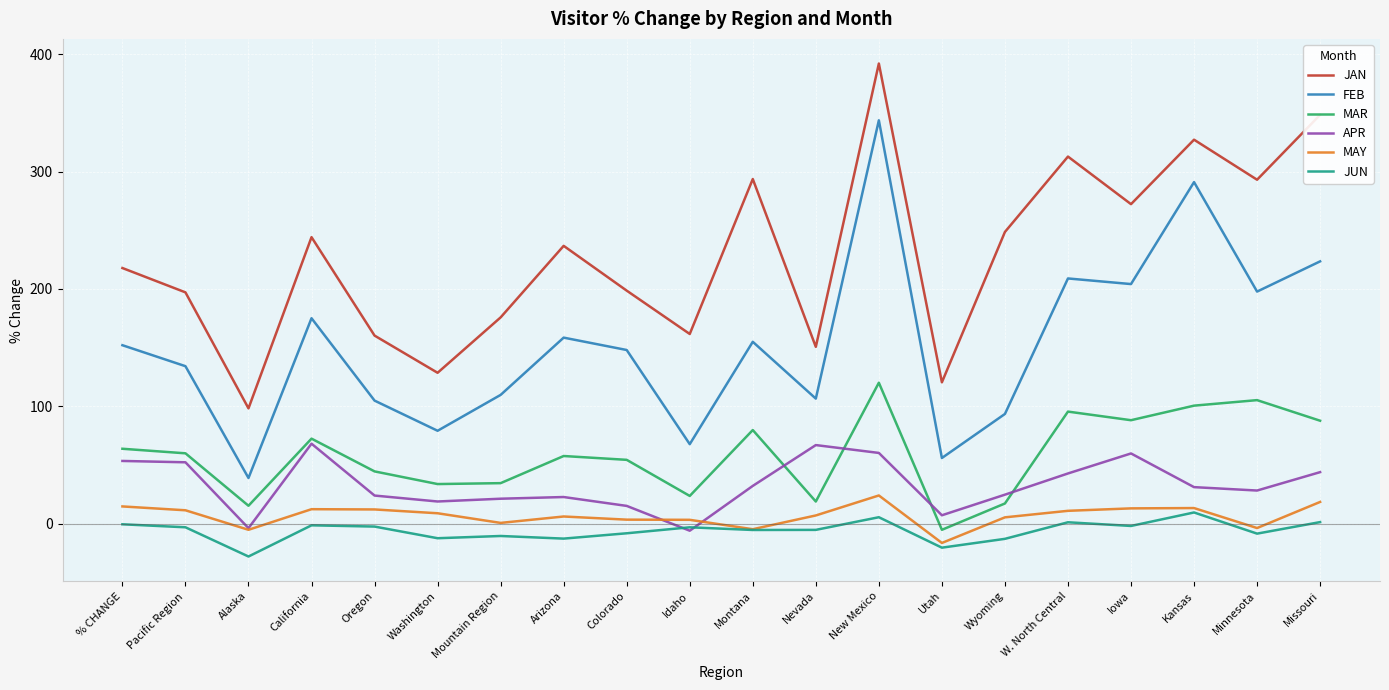

At which label does JAN reach its peak?

New Mexico